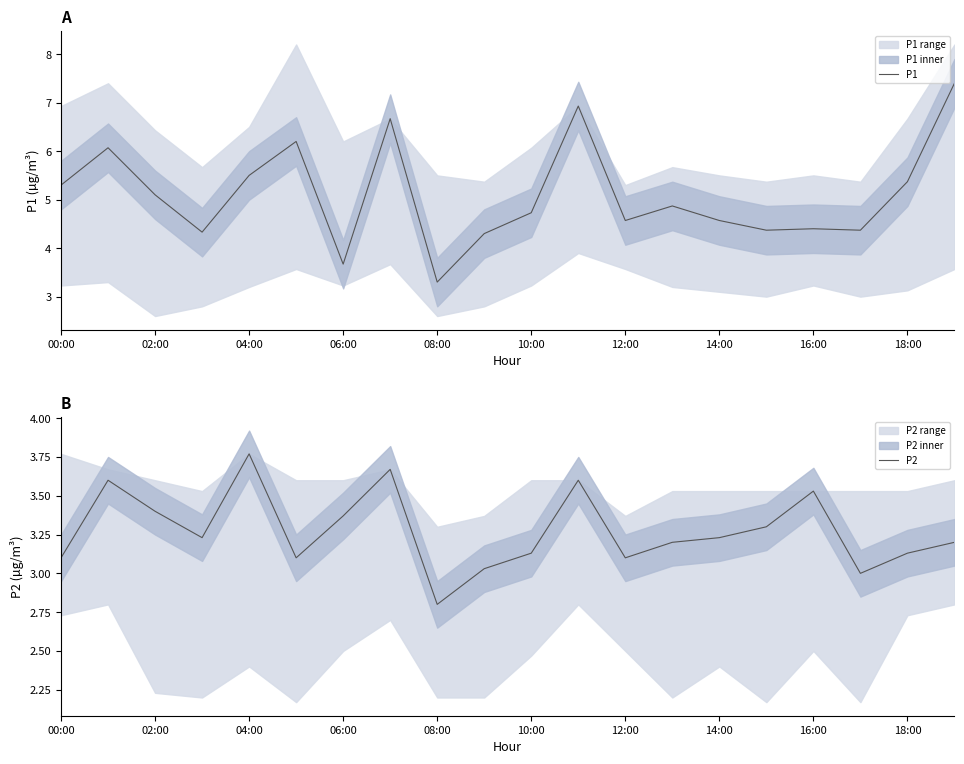

What is the maximum value shown in the chart?

7.4